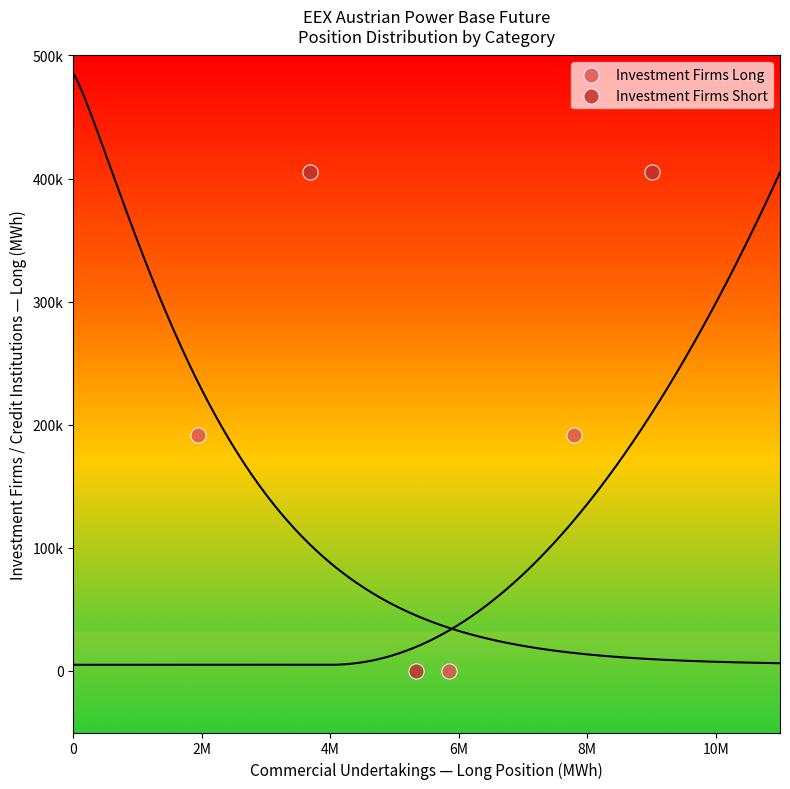

Which series has the widest spread of Y values?

Investment Firms Short